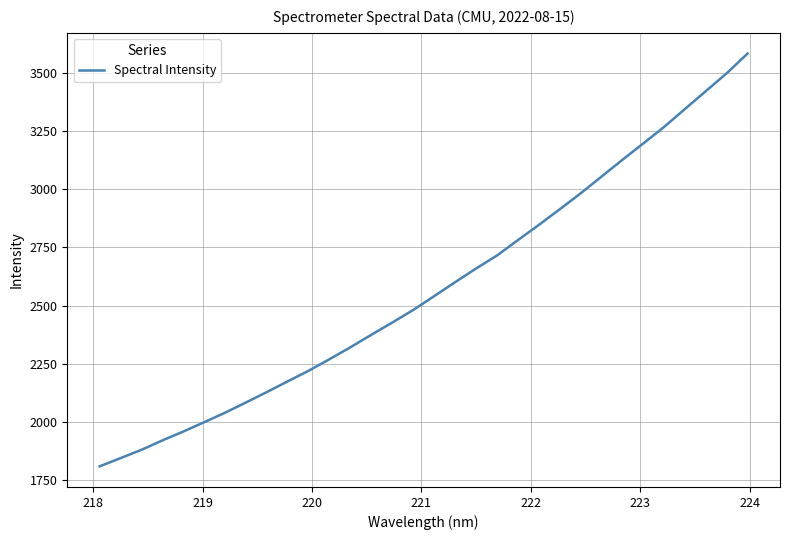

What is the difference between the maximum and minimum values?

1771.8